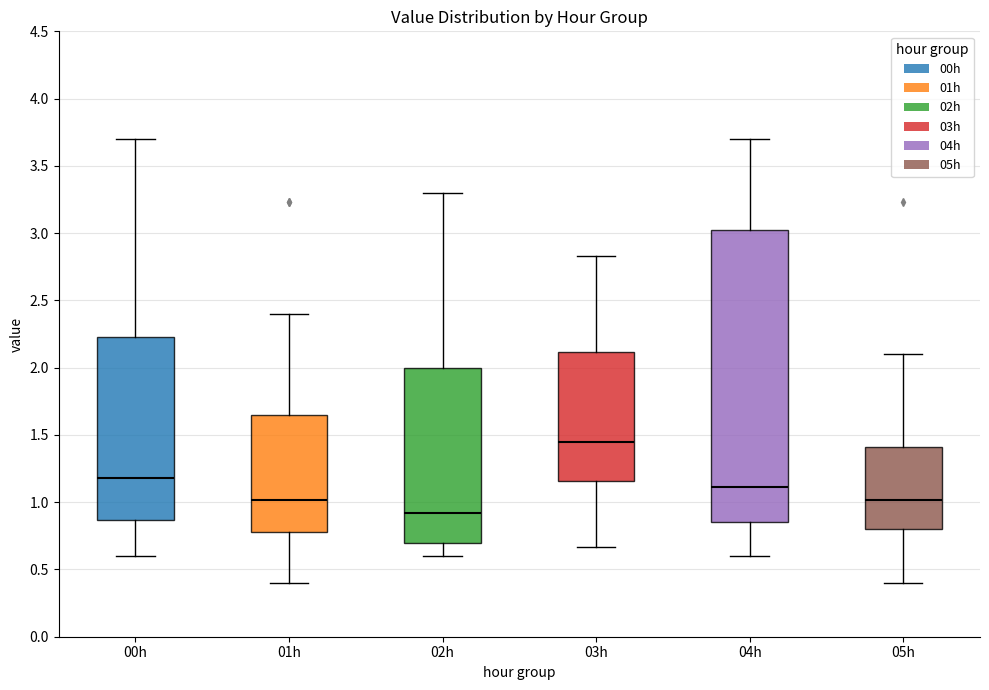

Where does the upper whisker of the box for 01h end on the y-axis? The values are not printed on the chart, so give them approximately, as read against the axis.

2.40